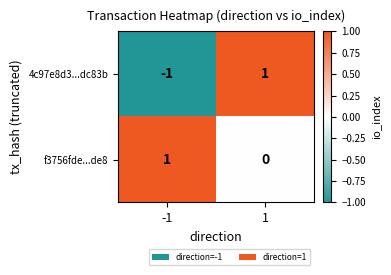

How many data points does each series have?

2